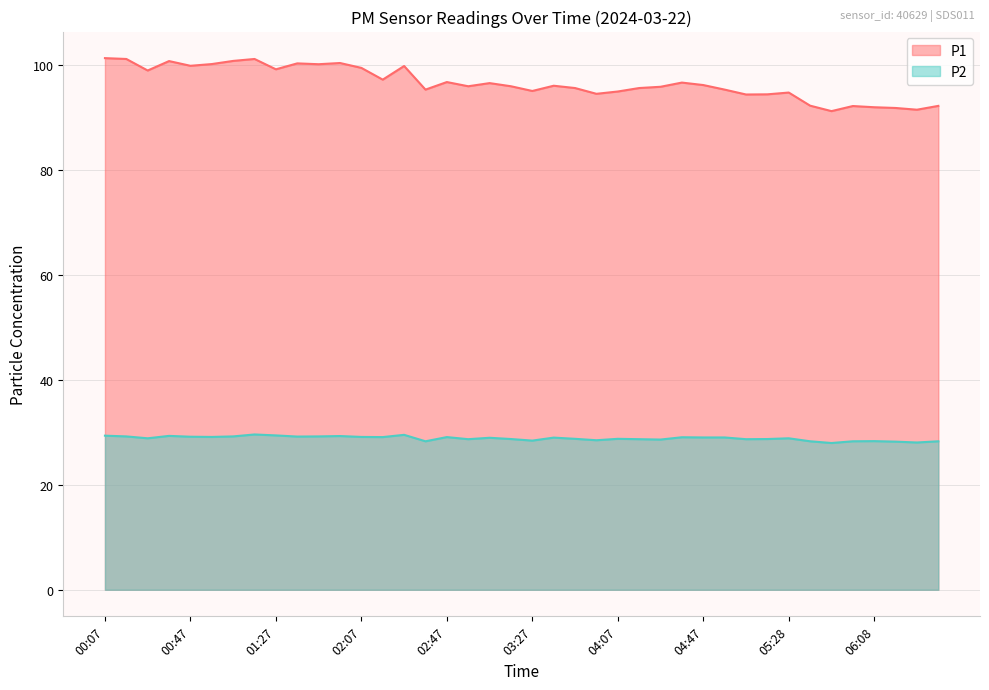

At which category is the sum across all series the highest?

01:17